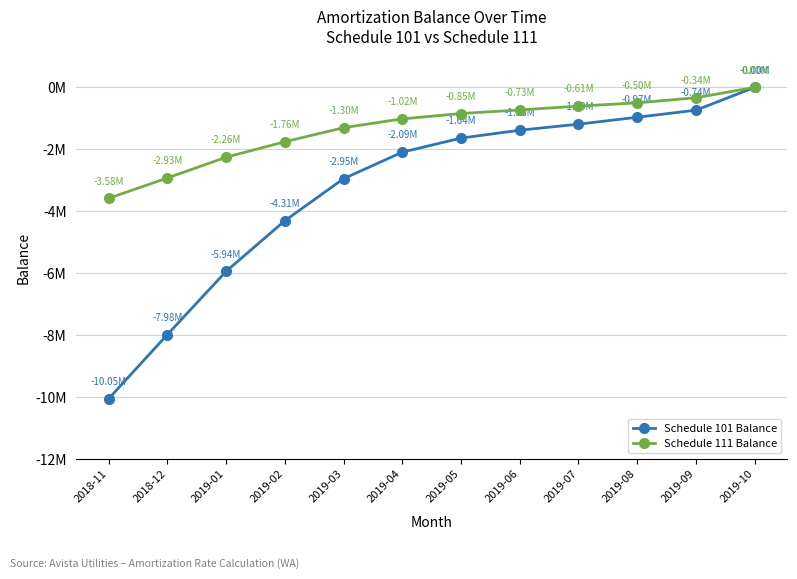

Does the chart display data point markers on the line(s)?

Yes